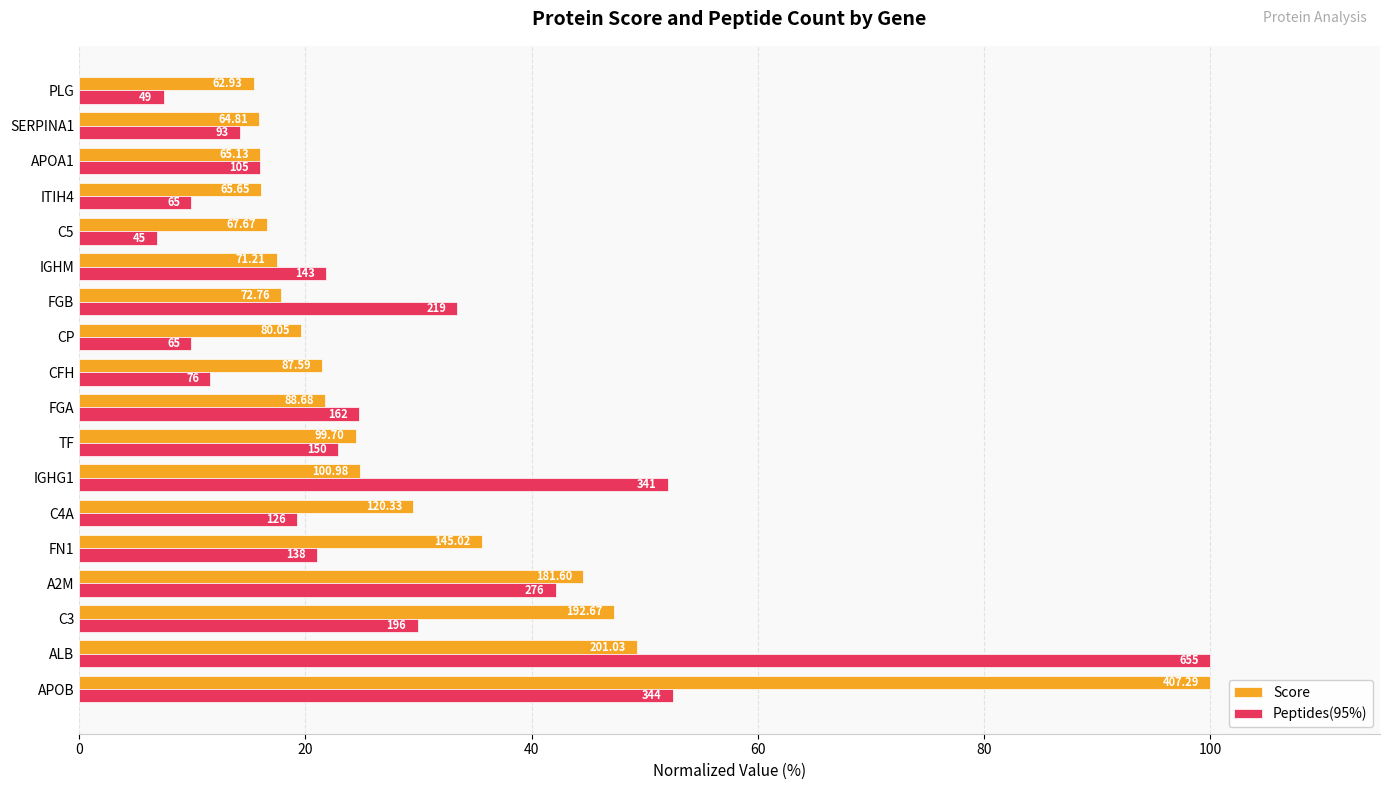

What is the difference between the maximum and minimum values in the Score series?

84.5